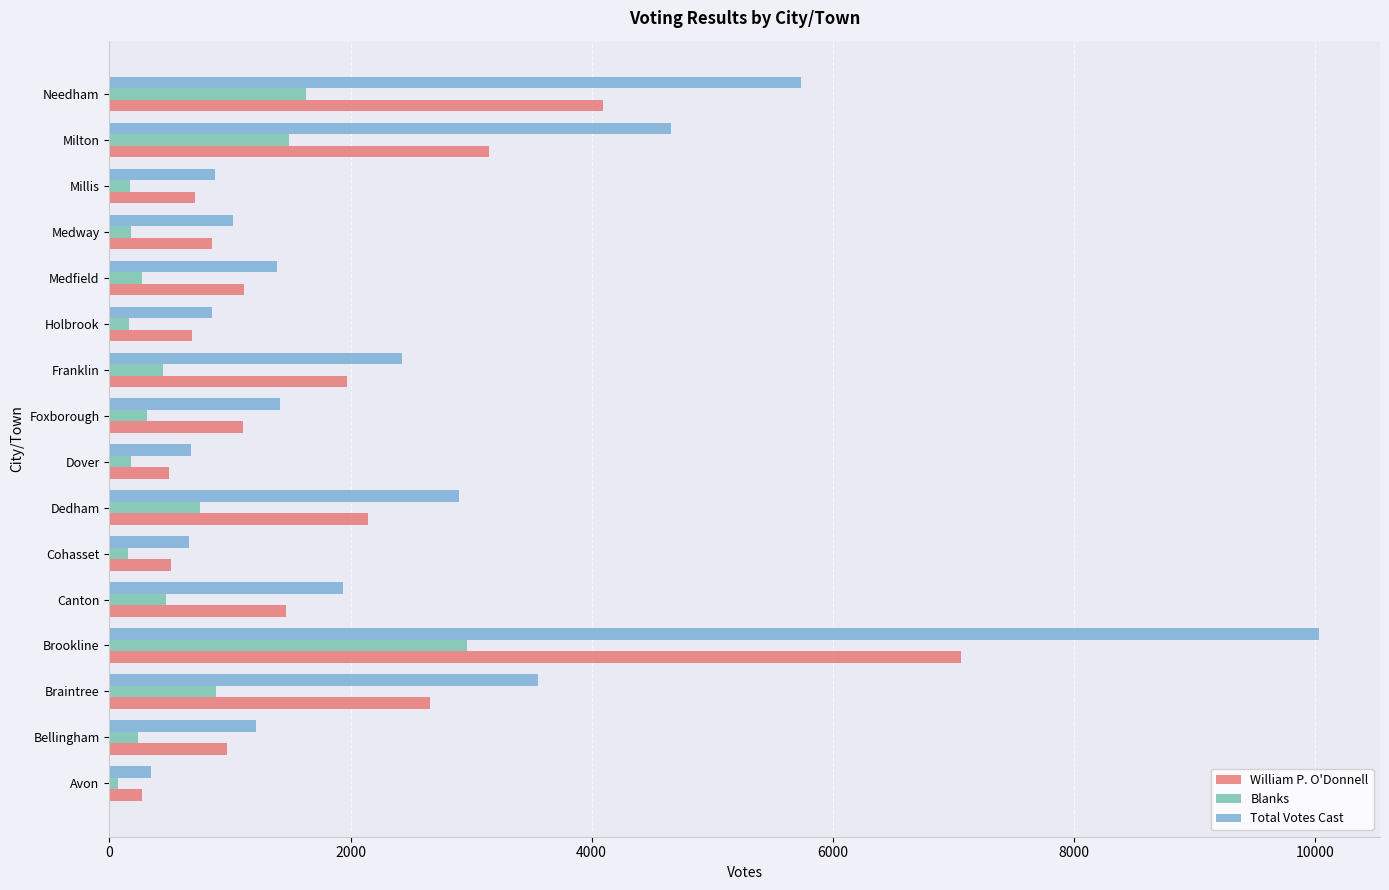

Which series changed the most between Brookline and Foxborough?

Total Votes Cast